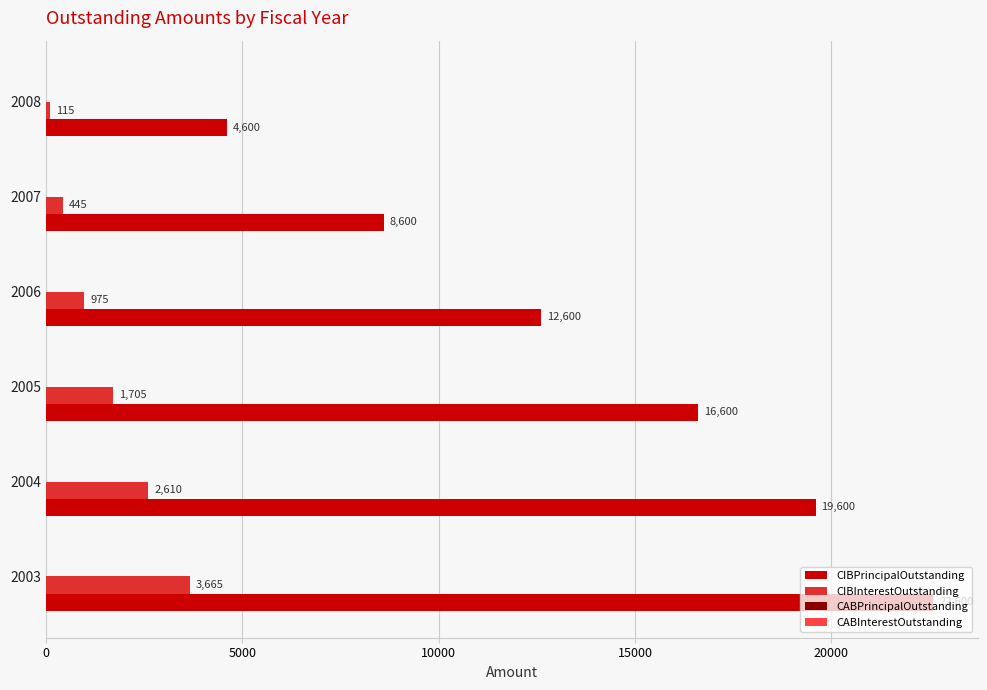

At which label is CIBInterestOutstanding closest to 1890?

2005